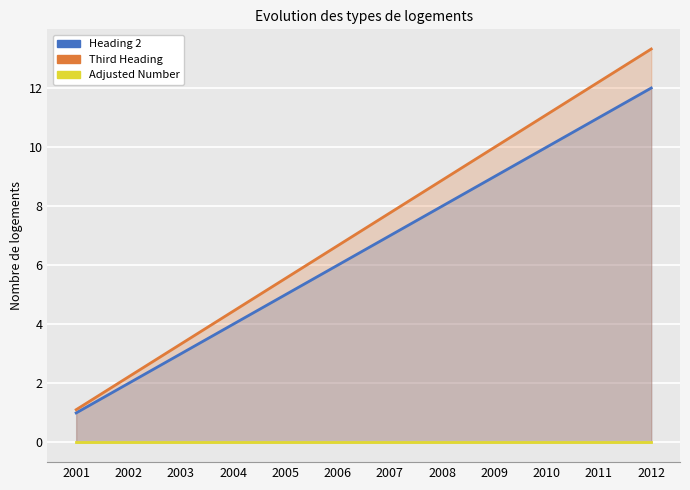

Where does the Third Heading series first go above 7?

2007